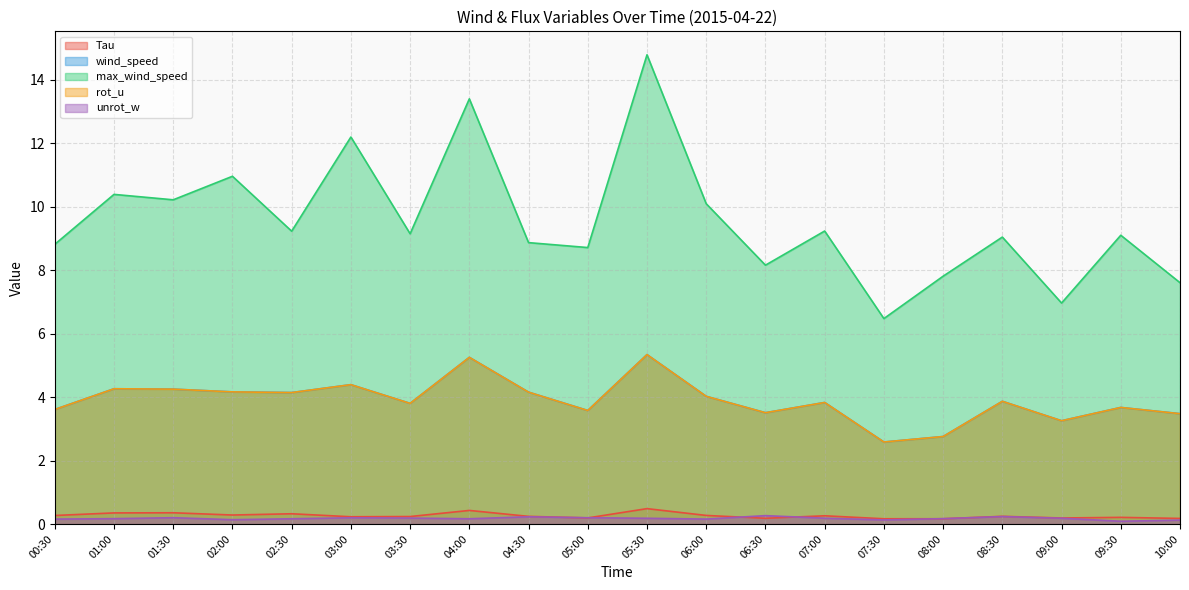

The Tau series shows 0.3 at 03:30. True or false?

False